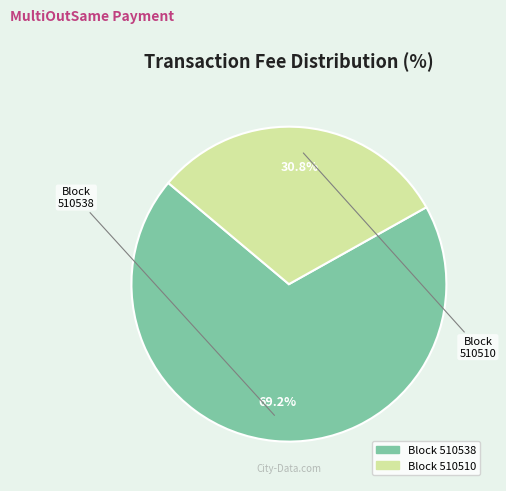

To the nearest percent, what is the average slice percentage?

50%